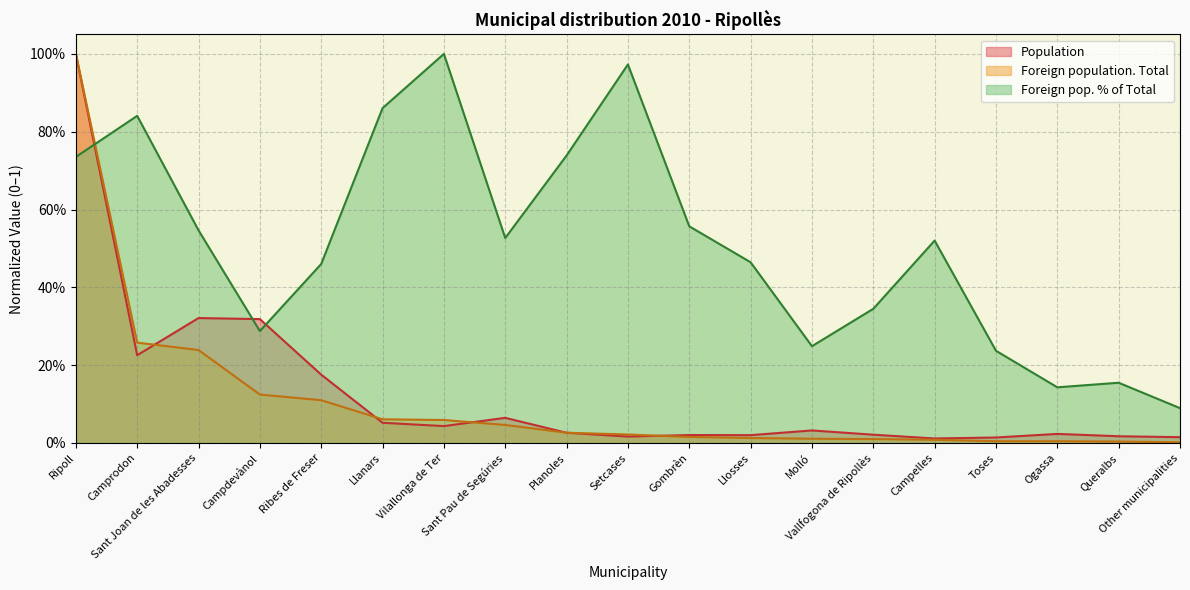

Is it true that Foreign pop. % of Total equals 1.2 at Ripoll?

False